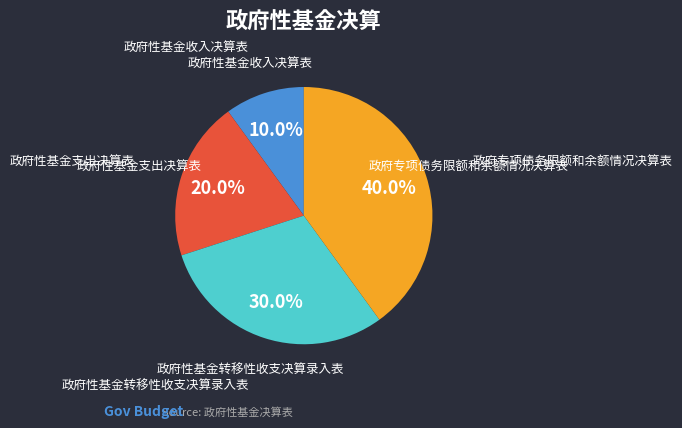

Is there any slice that represents more than half of the pie?

No